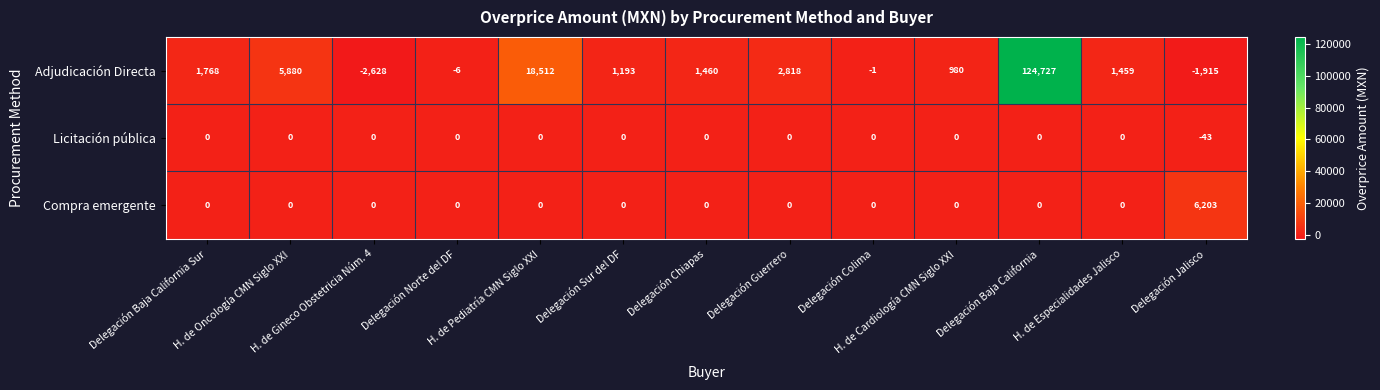

Which category has the highest value across all series?

Delegación Baja California